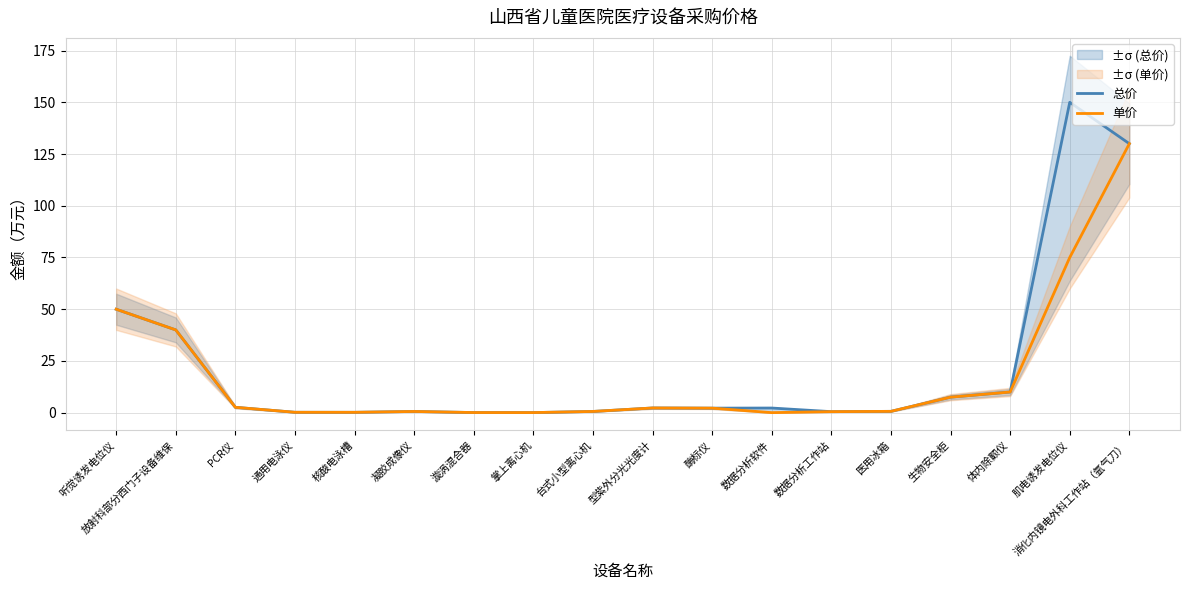

Which has a higher value, 酶标仪 or 掌上离心机?

酶标仪